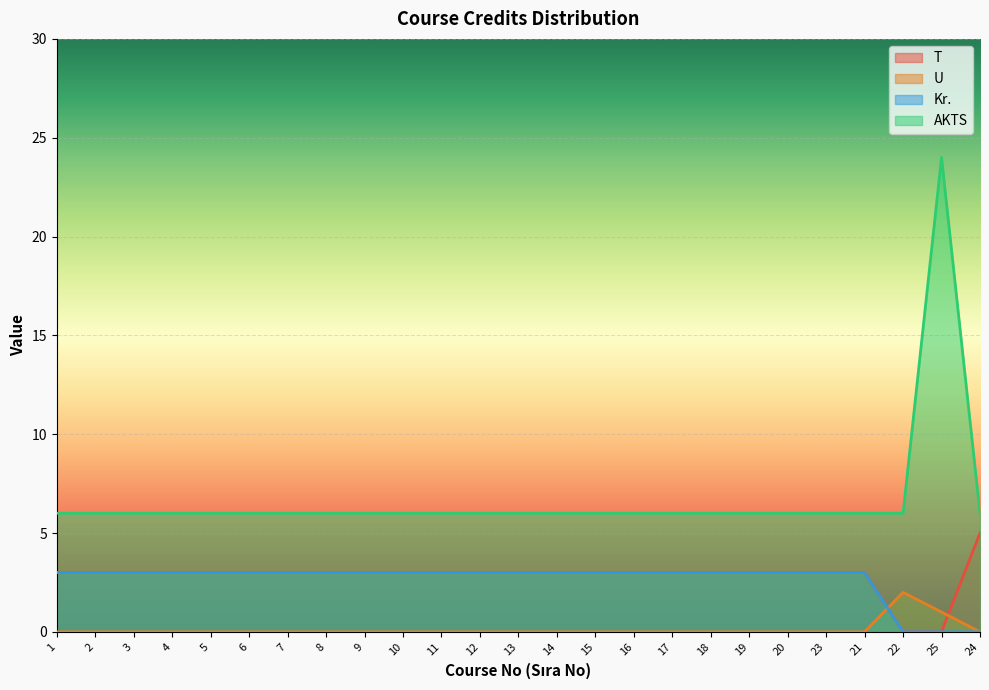

What is the label of the 10th point from the left?

10